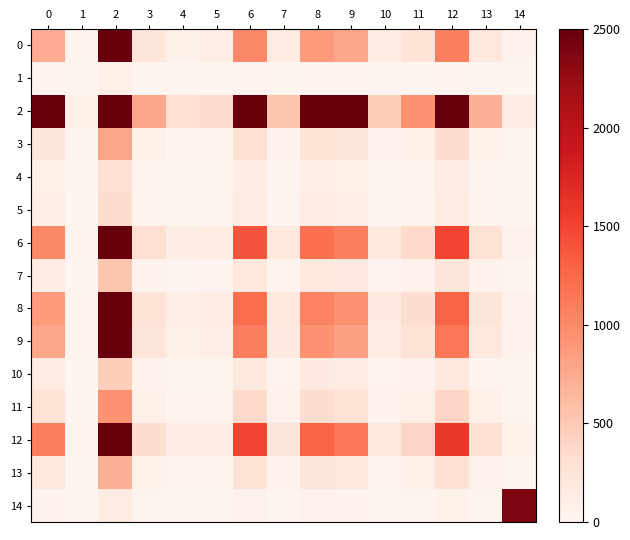

Reading right to left, extract all data points from this chart.

0: 14=41.0	13=199.3	12=1074.9	11=265.4	10=133.5	9=775.8	8=872.5	7=154.4	6=1011.2	5=100.0	4=84.7	3=225.0	2=2500.0	1=20.1	0=728.5
1: 14=1.1	13=5.5	12=29.7	11=7.3	10=3.7	9=21.4	8=24.1	7=4.3	6=27.9	5=2.8	4=2.3	3=6.2	2=70.5	1=0.6	0=20.1
2: 14=143.6	13=697.9	12=2500.0	11=929.3	10=467.6	9=2500.0	8=2500.0	7=540.9	6=2500.0	5=350.3	4=296.6	3=788.0	2=2500.0	1=70.5	0=2500.0
3: 14=12.7	13=61.6	12=332.0	11=82.0	10=41.2	9=239.6	8=269.5	7=47.7	6=312.3	5=30.9	4=26.2	3=69.5	2=788.0	1=6.2	0=225.0
4: 14=4.8	13=23.2	12=125.0	11=30.9	10=15.5	9=90.2	8=101.5	7=18.0	6=117.6	5=11.6	4=9.8	3=26.2	2=296.6	1=2.3	0=84.7
5: 14=5.6	13=27.4	12=147.6	11=36.4	10=18.3	9=106.5	8=119.8	7=21.2	6=138.8	5=13.7	4=11.6	3=30.9	2=350.3	1=2.8	0=100.0
6: 14=56.9	13=276.6	12=1492.1	11=368.4	10=185.3	9=1076.9	8=1211.2	7=214.4	6=1403.7	5=138.8	4=117.6	3=312.3	2=2500.0	1=27.9	0=1011.2
7: 14=8.7	13=42.2	12=227.9	11=56.3	10=28.3	9=164.5	8=185.0	7=32.7	6=214.4	5=21.2	4=18.0	3=47.7	2=540.9	1=4.3	0=154.4
8: 14=49.1	13=238.7	12=1287.4	11=317.8	10=159.9	9=929.2	8=1045.0	7=185.0	6=1211.2	5=119.8	4=101.5	3=269.5	2=2500.0	1=24.1	0=872.5
9: 14=43.7	13=212.2	12=1144.7	11=282.6	10=142.2	9=826.2	8=929.2	7=164.5	6=1076.9	5=106.5	4=90.2	3=239.6	2=2500.0	1=21.4	0=775.8
10: 14=7.5	13=36.5	12=197.0	11=48.6	10=24.5	9=142.2	8=159.9	7=28.3	6=185.3	5=18.3	4=15.5	3=41.2	2=467.6	1=3.7	0=133.5
11: 14=14.9	13=72.6	12=391.6	11=96.7	10=48.6	9=282.6	8=317.8	7=56.3	6=368.4	5=36.4	4=30.9	3=82.0	2=929.3	1=7.3	0=265.4
12: 14=60.5	13=294.0	12=1586.1	11=391.6	10=197.0	9=1144.7	8=1287.4	7=227.9	6=1492.1	5=147.6	4=125.0	3=332.0	2=2500.0	1=29.7	0=1074.9
13: 14=11.2	13=54.5	12=294.0	11=72.6	10=36.5	9=212.2	8=238.7	7=42.2	6=276.6	5=27.4	4=23.2	3=61.6	2=697.9	1=5.5	0=199.3
14: 14=2375.0	13=11.2	12=60.5	11=14.9	10=7.5	9=43.7	8=49.1	7=8.7	6=56.9	5=5.6	4=4.8	3=12.7	2=143.6	1=1.1	0=41.0